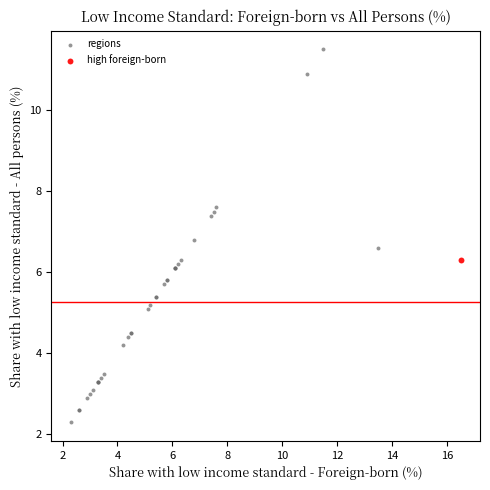

What are all the series names shown in the legend?

regions, high foreign-born